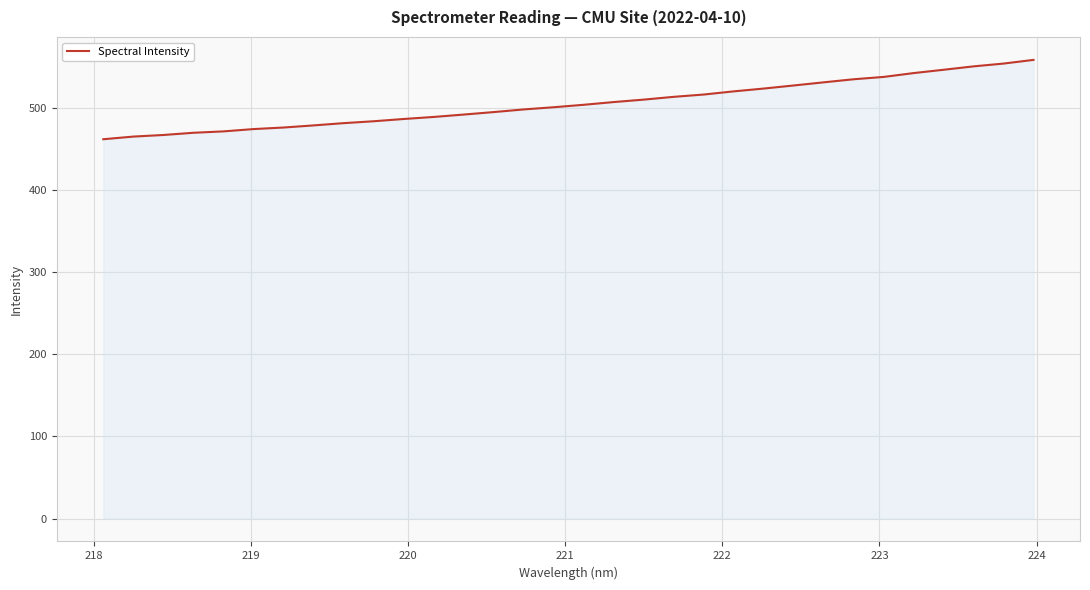

What is the minimum value shown in the chart?

461.6